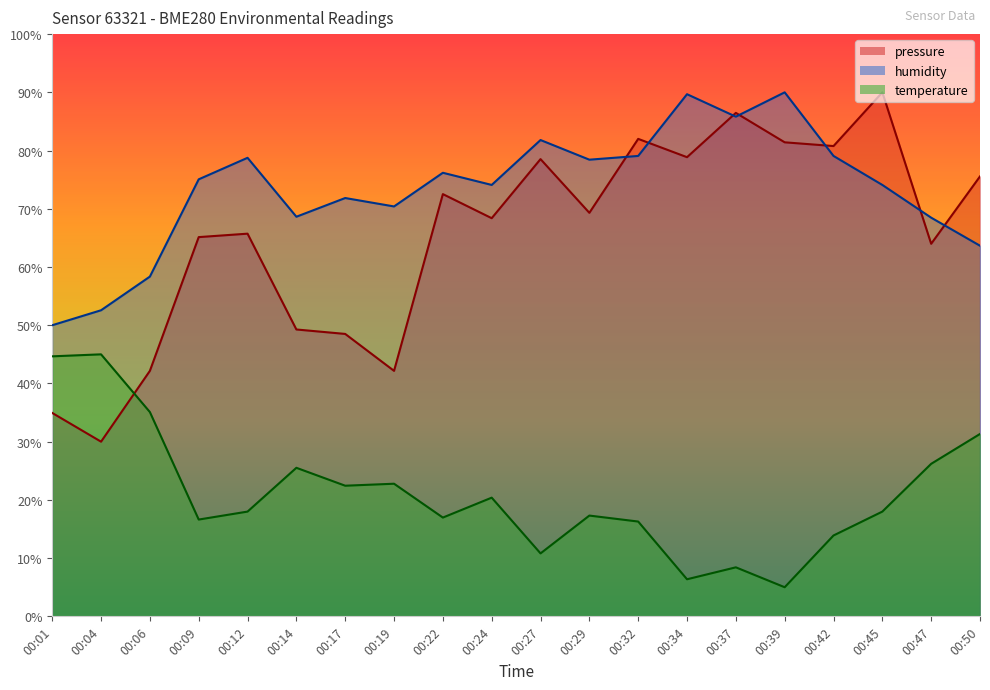

At which category does humidity reach its first local valley?

00:14